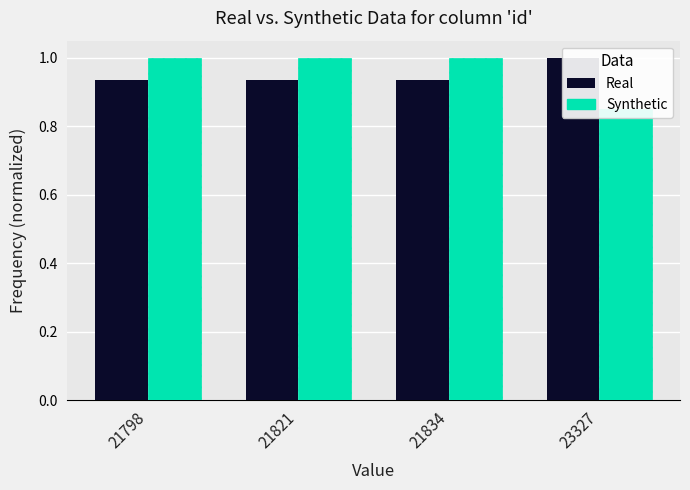

At how many categories does at least one series exceed 0?

4